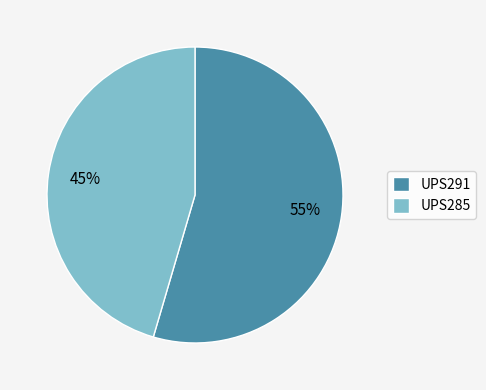

Does any single category account for the majority?

Yes